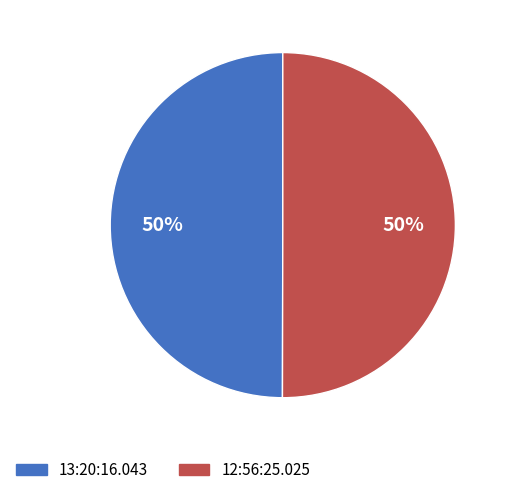

To the nearest percent, what portion does 13:20:16.043 represent?

50%